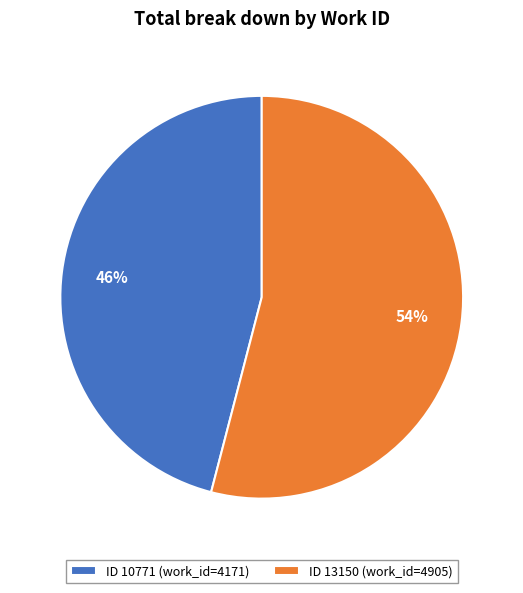

How many segments does this pie chart have?

2